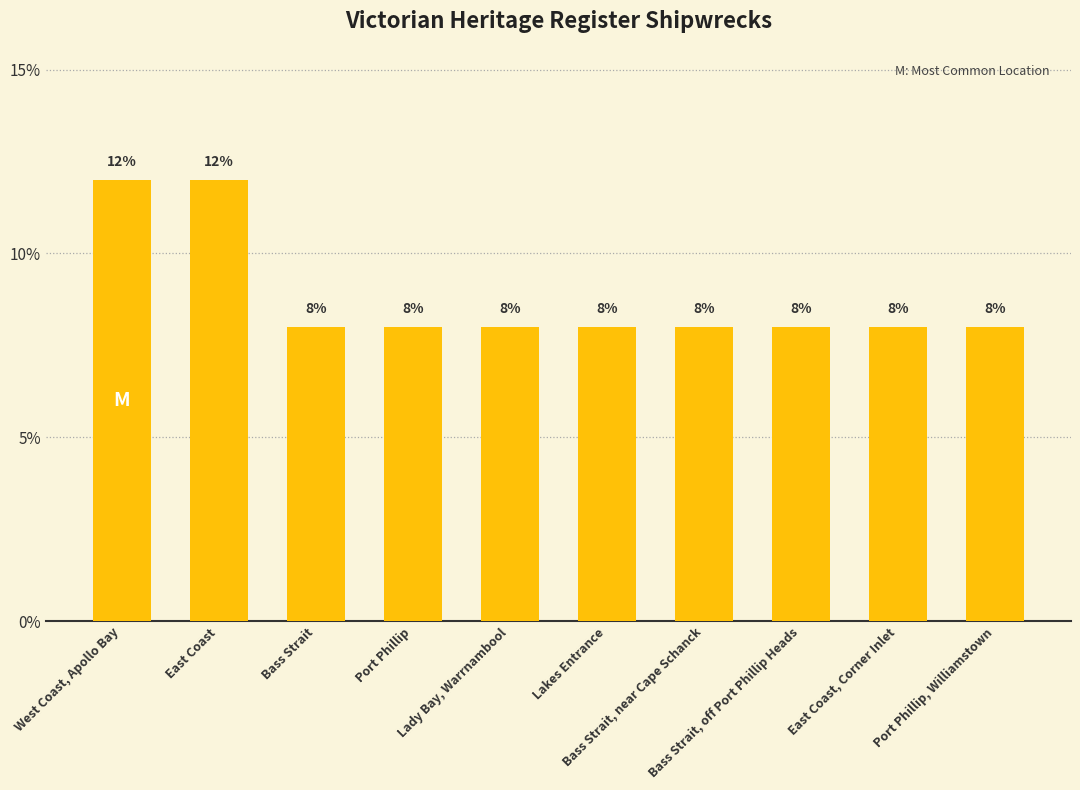

Reading left to right, transcribe all the data shown in this chart.

12	12	8	8	8	8	8	8	8	8